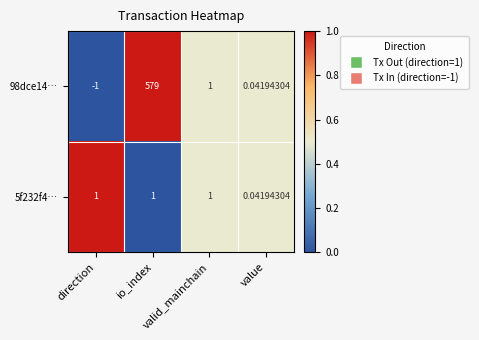

At which category does the chart reach its minimum across all series?

direction